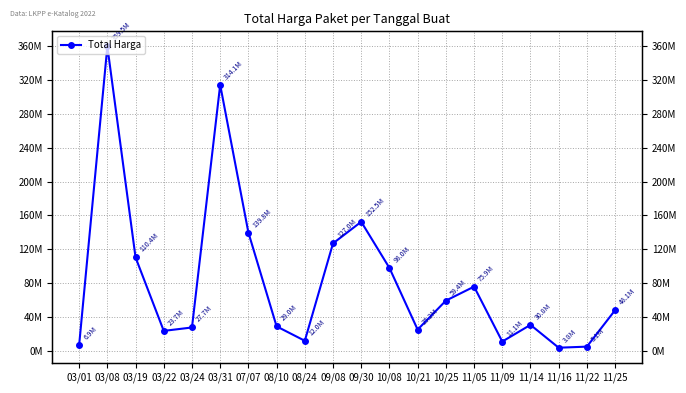

What is the difference between the maximum and minimum values?

355675000